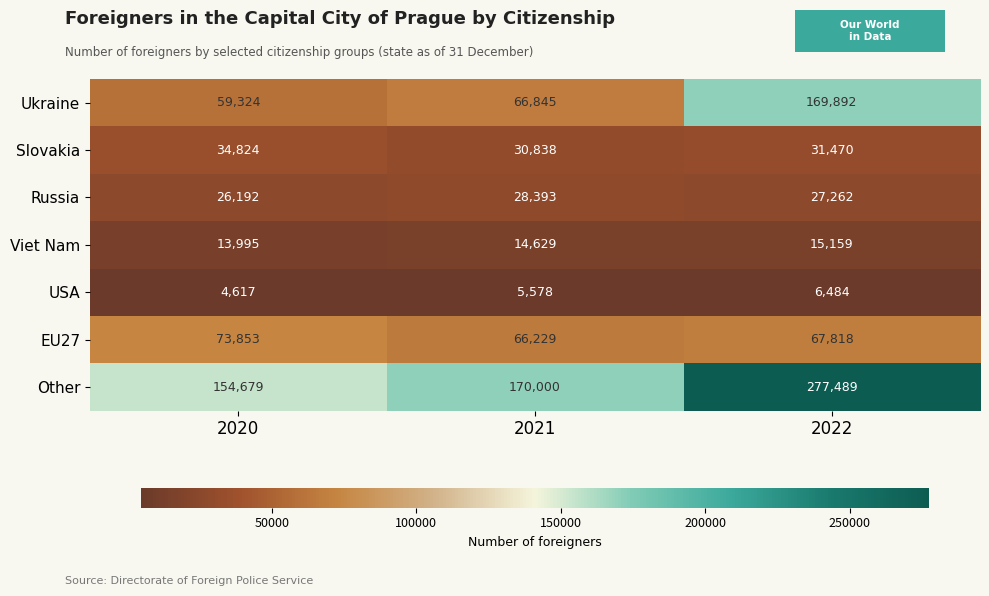

What is the average value of the Ukraine series?

98687